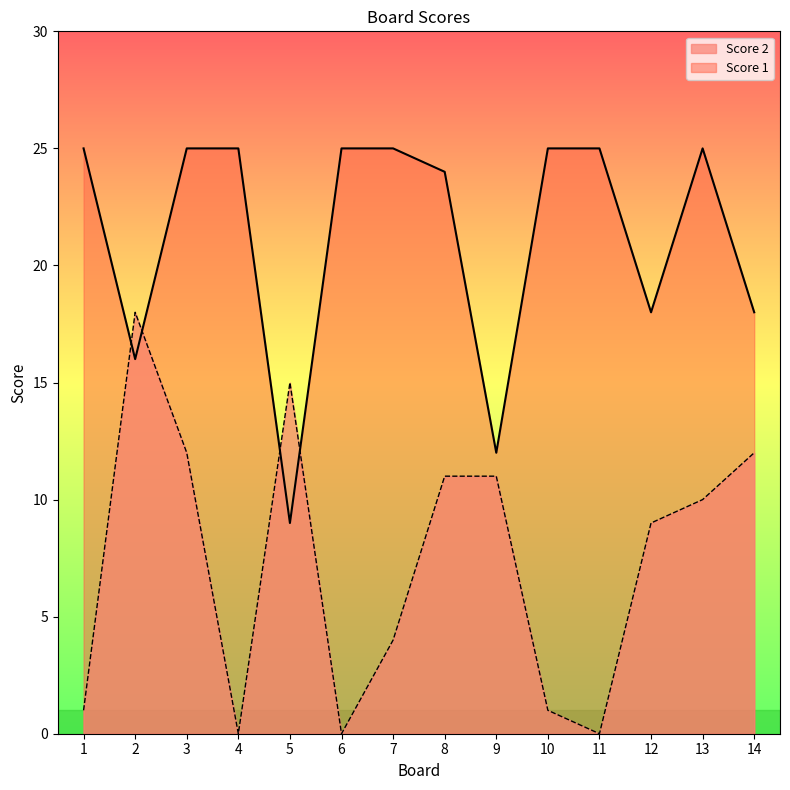

True or false: Score 1 has a value of 8 at 13.

False